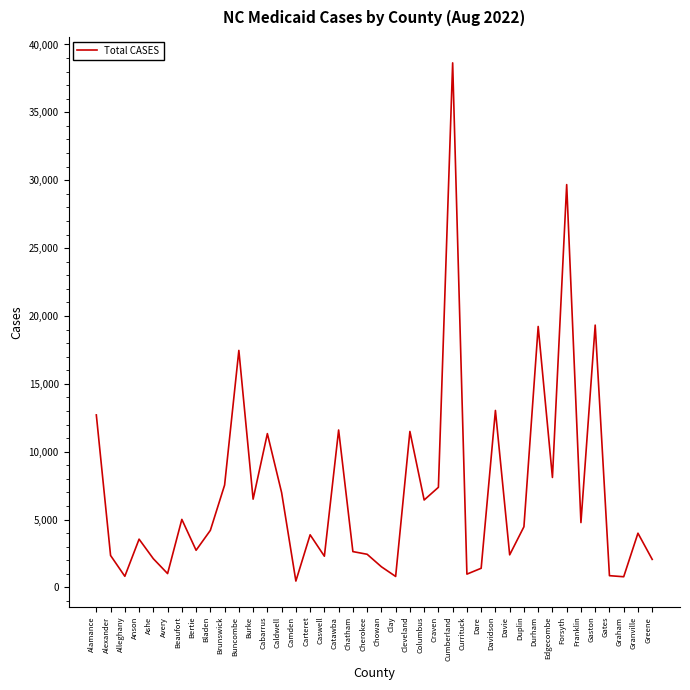

What value does the data have at Cherokee?

2441